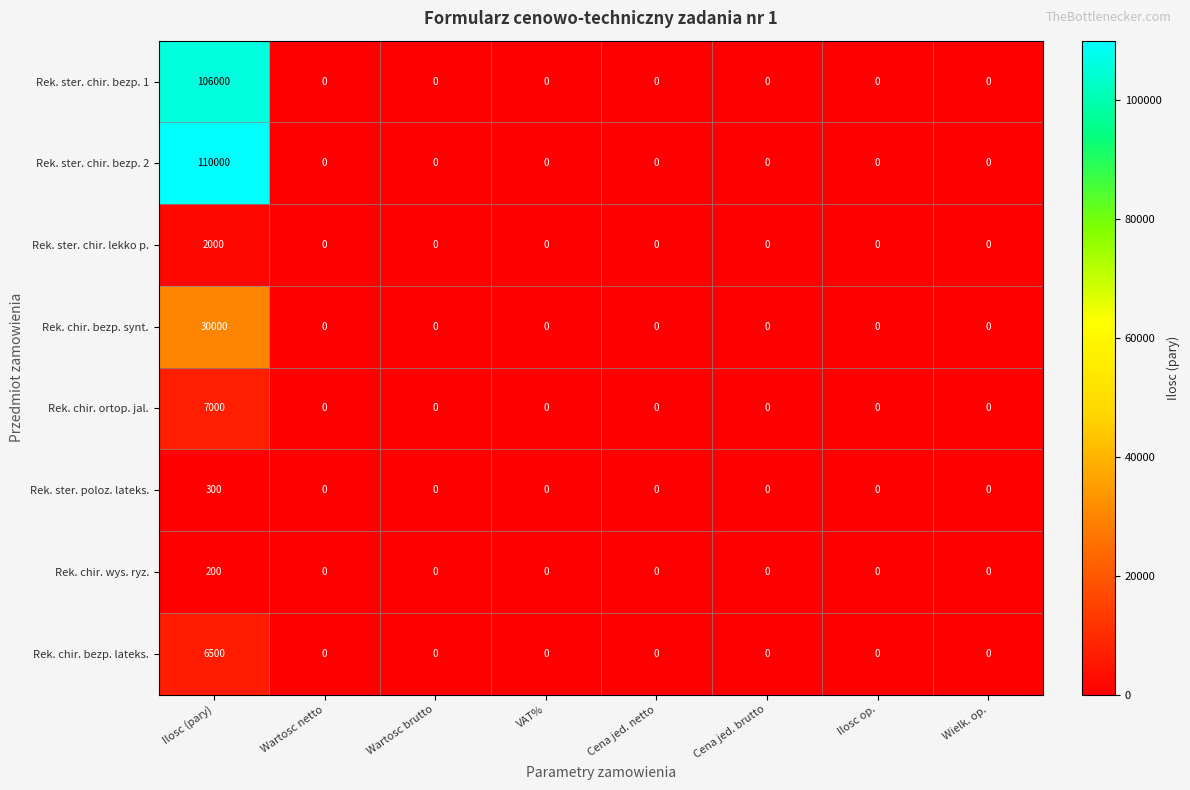

True or false: Rek. chir. bezp. lateks. has a value of -3707 at Cena jed. brutto.

False